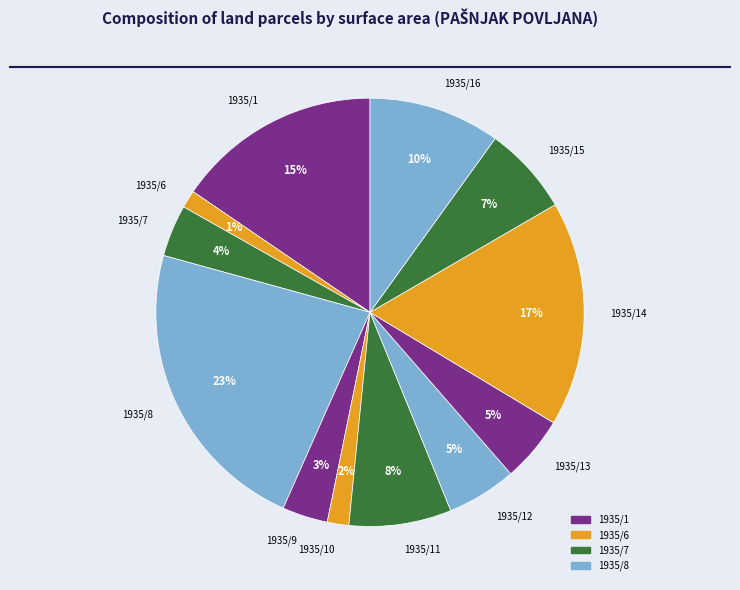

Which has a higher value, 1935/14 or 1935/12?

1935/14